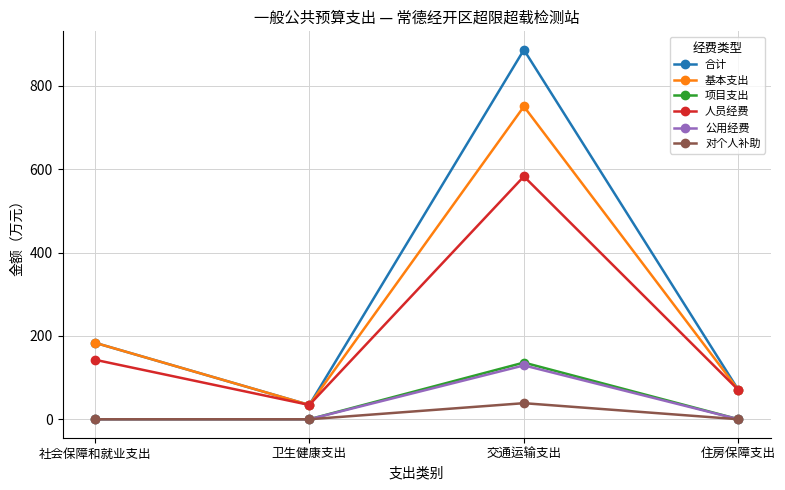

In 对个人补助, how many points are higher than both neighbors (excluding endpoints)?

1